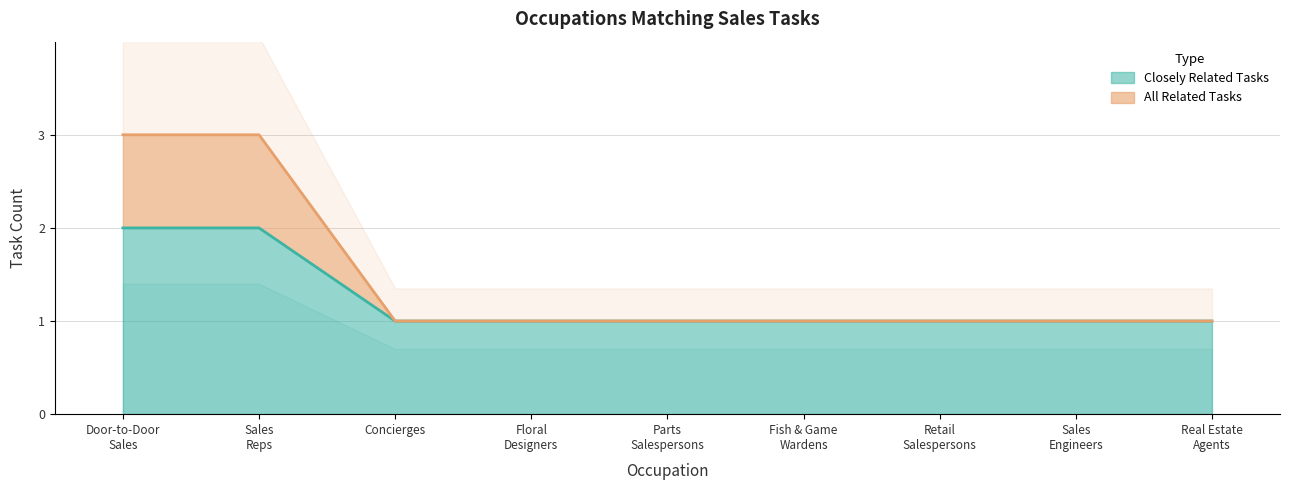

What is the difference between the maximum and minimum values in the Closely Related Tasks series?

1